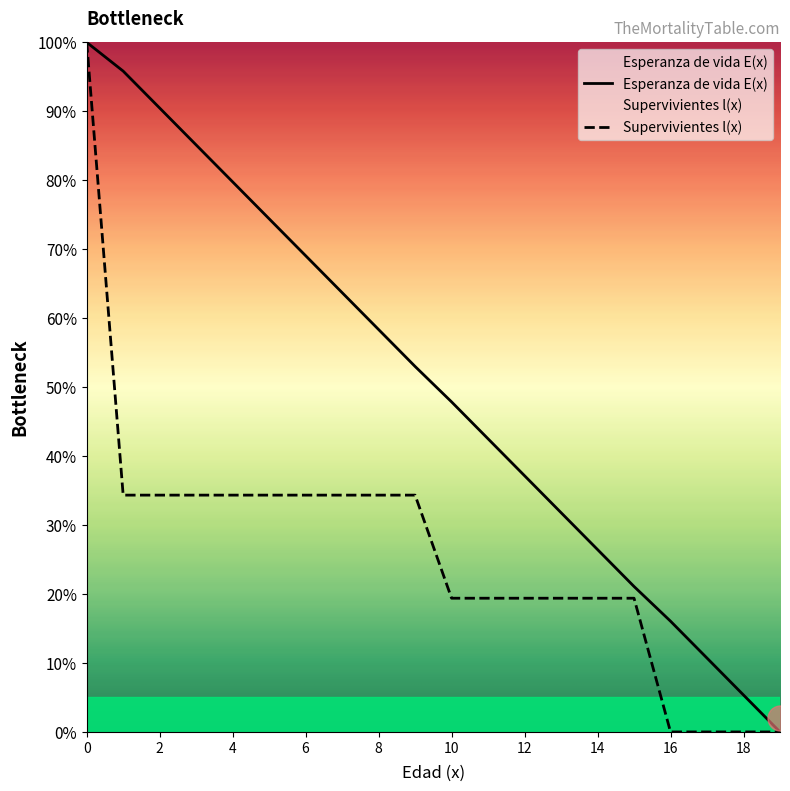

What is the highest value of the Supervivientes l(x) series?

100.0